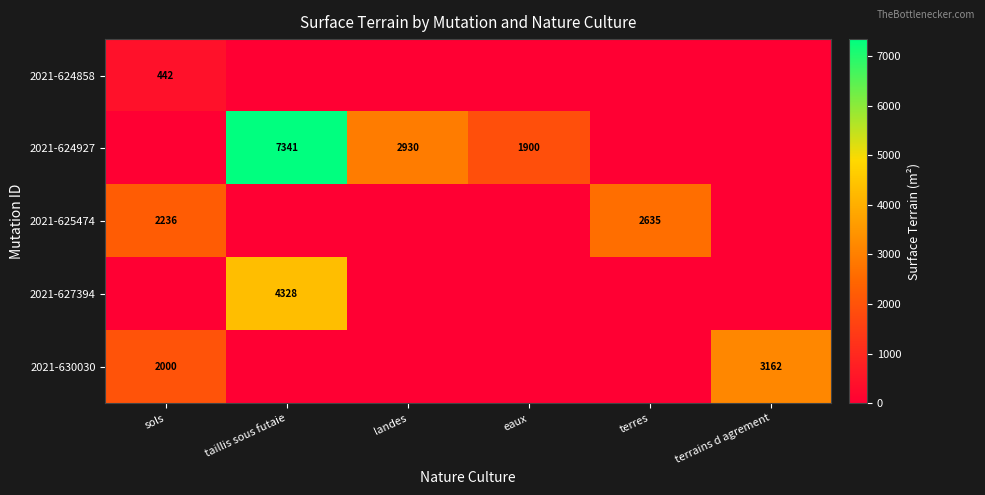

Count the number of categories in the chart.

6